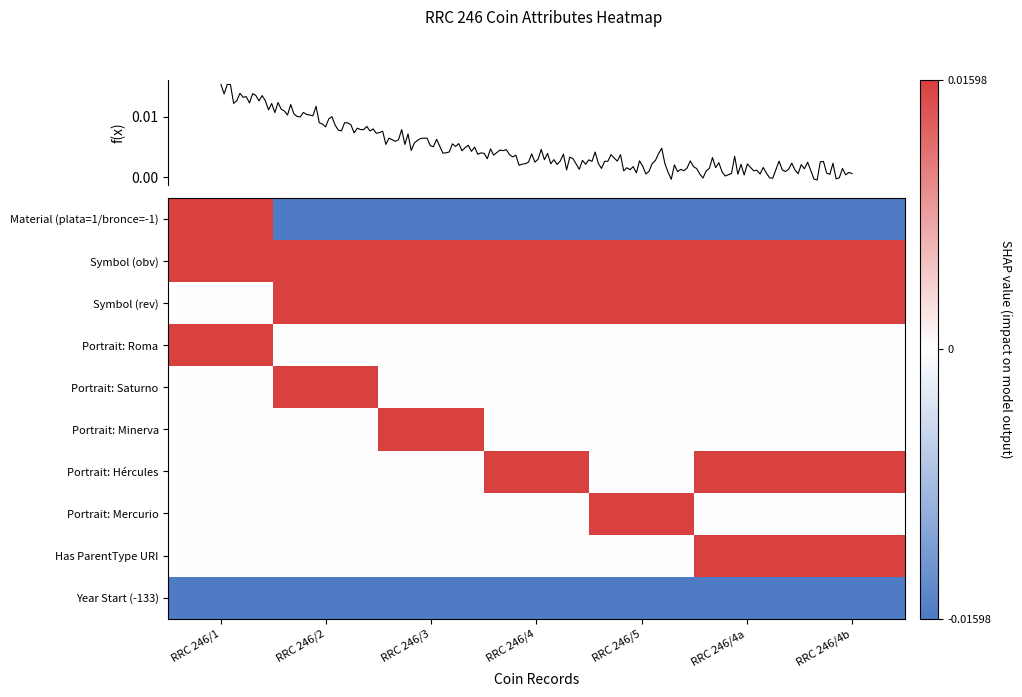

Reading left to right, transcribe all the data shown in this chart.

Material (plata=1/bronce=-1): RRC 246/1=0.0	RRC 246/2=-0.0	RRC 246/3=-0.0	RRC 246/4=-0.0	RRC 246/5=-0.0	RRC 246/4a=-0.0	RRC 246/4b=-0.0
Symbol (obv): RRC 246/1=0.0	RRC 246/2=0.0	RRC 246/3=0.0	RRC 246/4=0.0	RRC 246/5=0.0	RRC 246/4a=0.0	RRC 246/4b=0.0
Symbol (rev): RRC 246/1=0.0	RRC 246/2=0.0	RRC 246/3=0.0	RRC 246/4=0.0	RRC 246/5=0.0	RRC 246/4a=0.0	RRC 246/4b=0.0
Portrait: Roma: RRC 246/1=0.0	RRC 246/2=0.0	RRC 246/3=0.0	RRC 246/4=0.0	RRC 246/5=0.0	RRC 246/4a=0.0	RRC 246/4b=0.0
Portrait: Saturno: RRC 246/1=0.0	RRC 246/2=0.0	RRC 246/3=0.0	RRC 246/4=0.0	RRC 246/5=0.0	RRC 246/4a=0.0	RRC 246/4b=0.0
Portrait: Minerva: RRC 246/1=0.0	RRC 246/2=0.0	RRC 246/3=0.0	RRC 246/4=0.0	RRC 246/5=0.0	RRC 246/4a=0.0	RRC 246/4b=0.0
Portrait: Hércules: RRC 246/1=0.0	RRC 246/2=0.0	RRC 246/3=0.0	RRC 246/4=0.0	RRC 246/5=0.0	RRC 246/4a=0.0	RRC 246/4b=0.0
Portrait: Mercurio: RRC 246/1=0.0	RRC 246/2=0.0	RRC 246/3=0.0	RRC 246/4=0.0	RRC 246/5=0.0	RRC 246/4a=0.0	RRC 246/4b=0.0
Has ParentType URI: RRC 246/1=0.0	RRC 246/2=0.0	RRC 246/3=0.0	RRC 246/4=0.0	RRC 246/5=0.0	RRC 246/4a=0.0	RRC 246/4b=0.0
Year Start (-133): RRC 246/1=-0.0	RRC 246/2=-0.0	RRC 246/3=-0.0	RRC 246/4=-0.0	RRC 246/5=-0.0	RRC 246/4a=-0.0	RRC 246/4b=-0.0